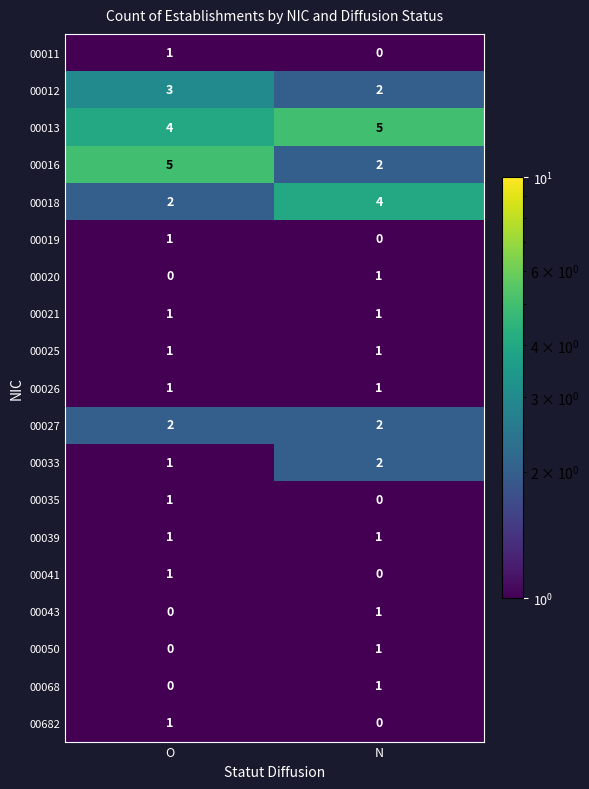

What is the average value of the 00018 series?

3